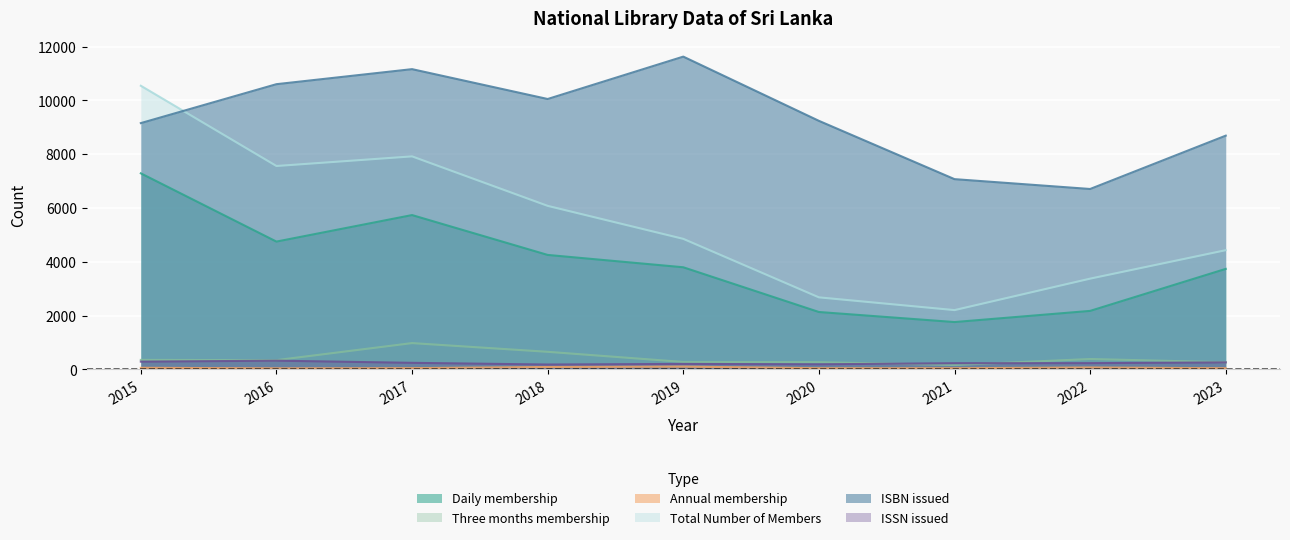

What is the total value across all series at 2020?

14540